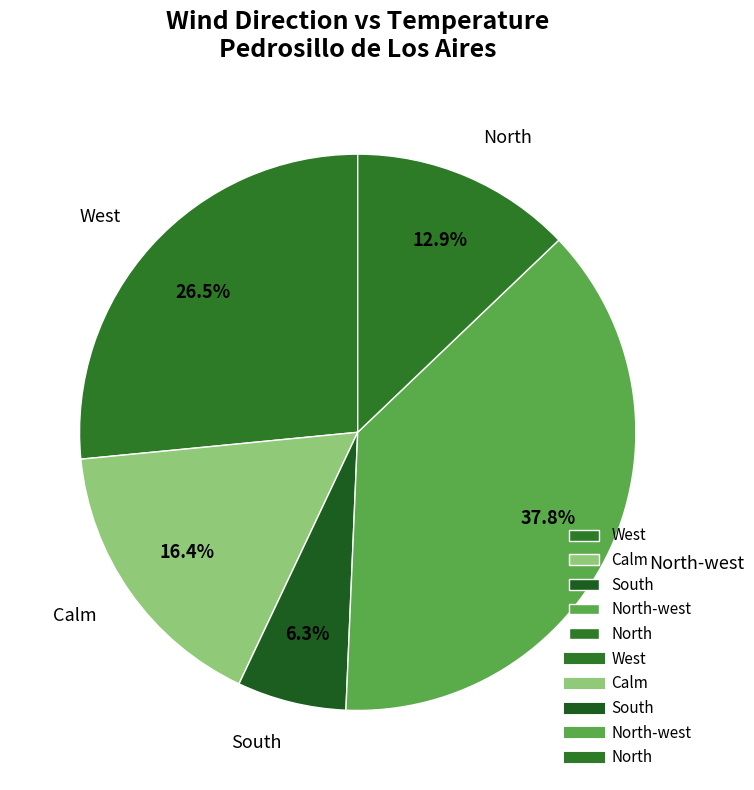

Which has a higher value, North-west or West?

North-west